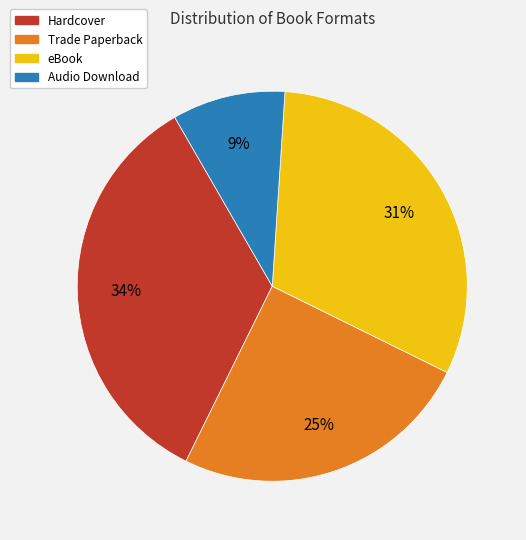

What is the ratio of the value at Trade Paperback to the value at eBook?

0.8